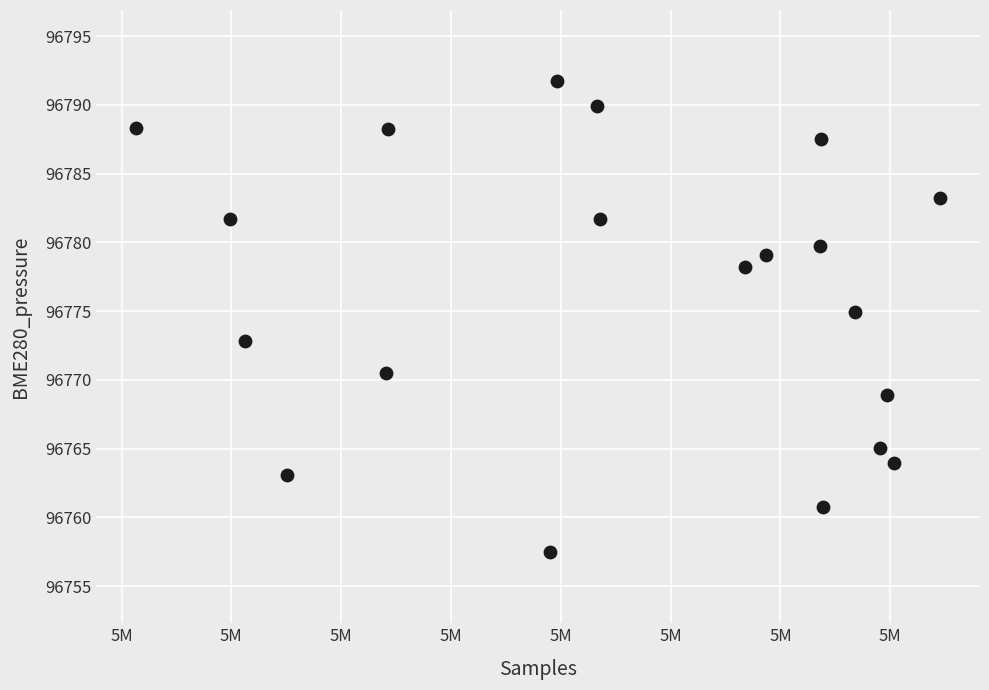

What is the range of X values (max minus min)?

18292.0